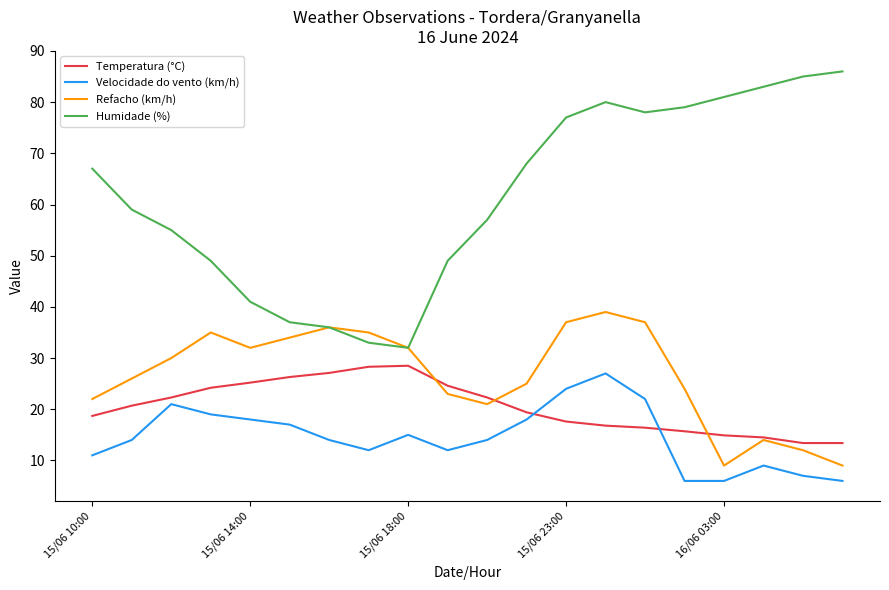

How many distinct data groups are displayed?

4